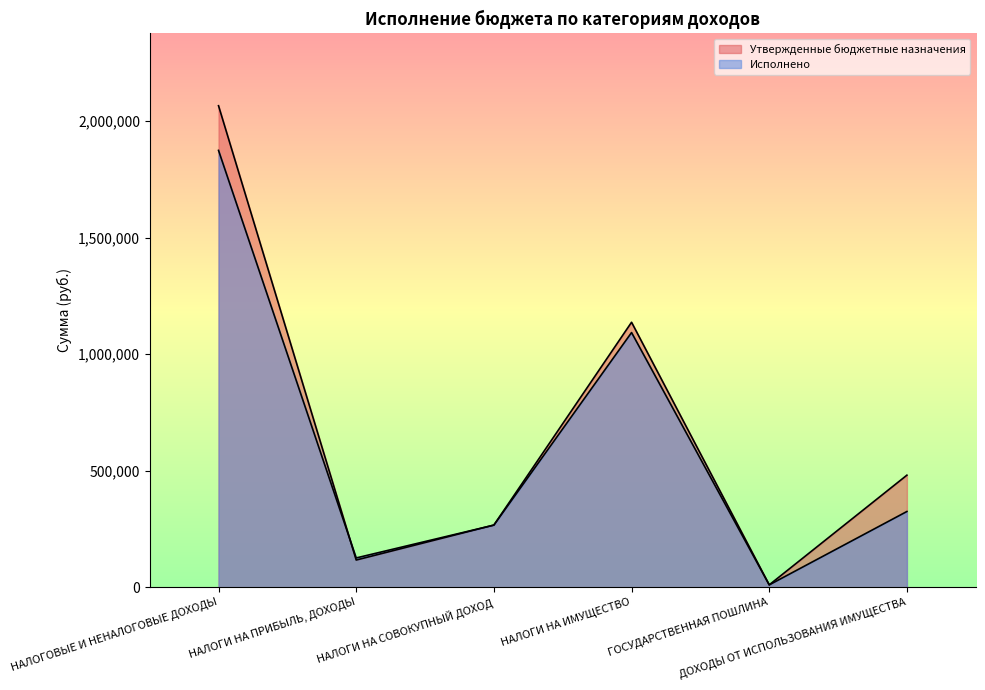

Where does the Исполнено series first go above 325165?

НАЛОГОВЫЕ И НЕНАЛОГОВЫЕ ДОХОДЫ